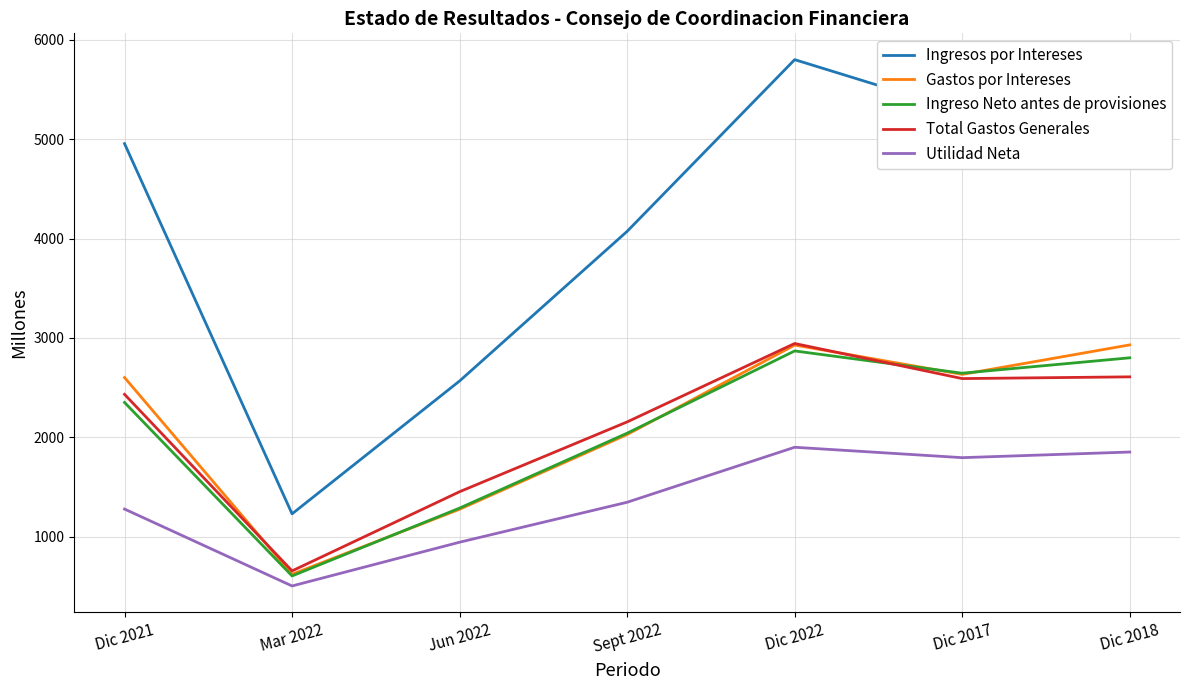

Rank the series at Dic 2018 from highest to lowest value.

Ingresos por Intereses, Gastos por Intereses, Ingreso Neto antes de provisiones, Total Gastos Generales, Utilidad Neta